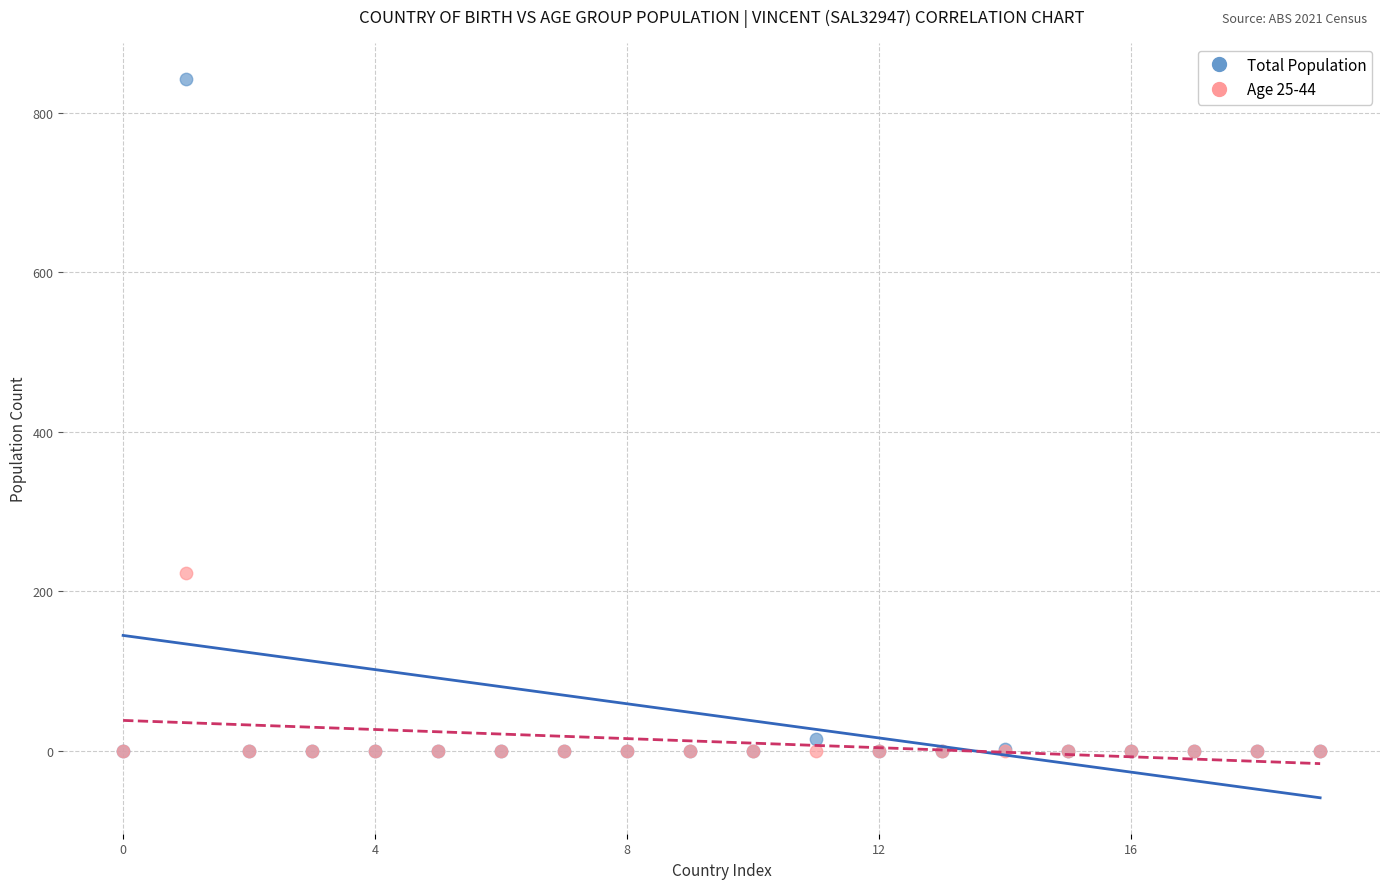

Across all series, what Y value is closest to 421?

223